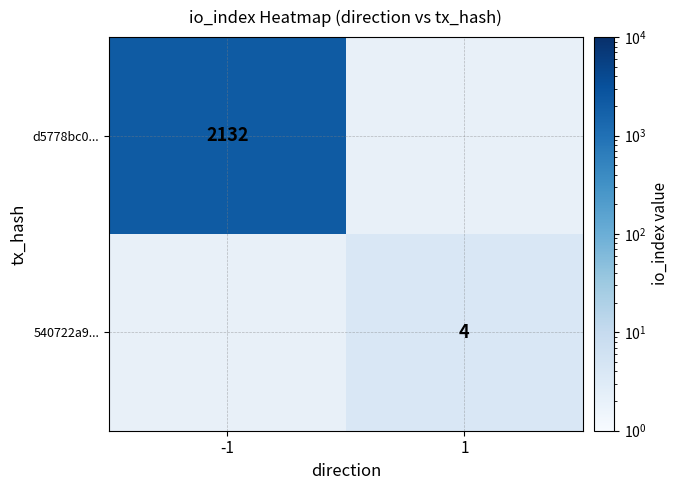

The 540722a9... series shows 4 at 1. True or false?

True